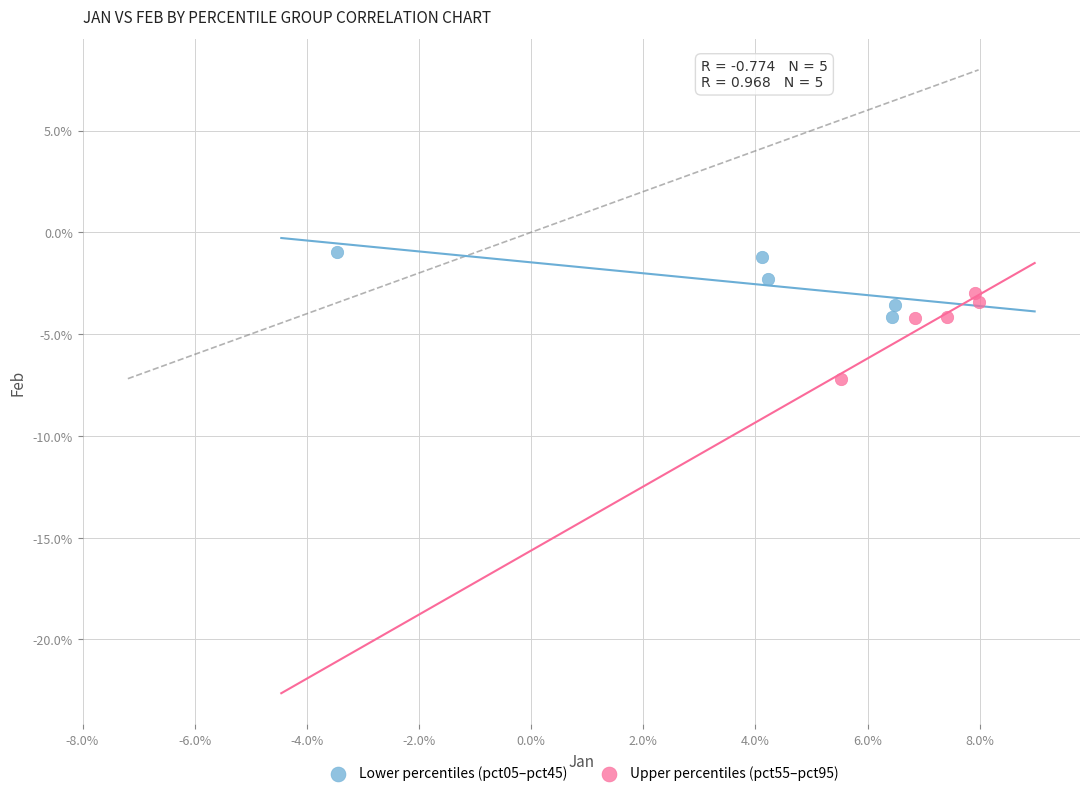

What are all the series names shown in the legend?

Lower percentiles (pct05–pct45), Upper percentiles (pct55–pct95)